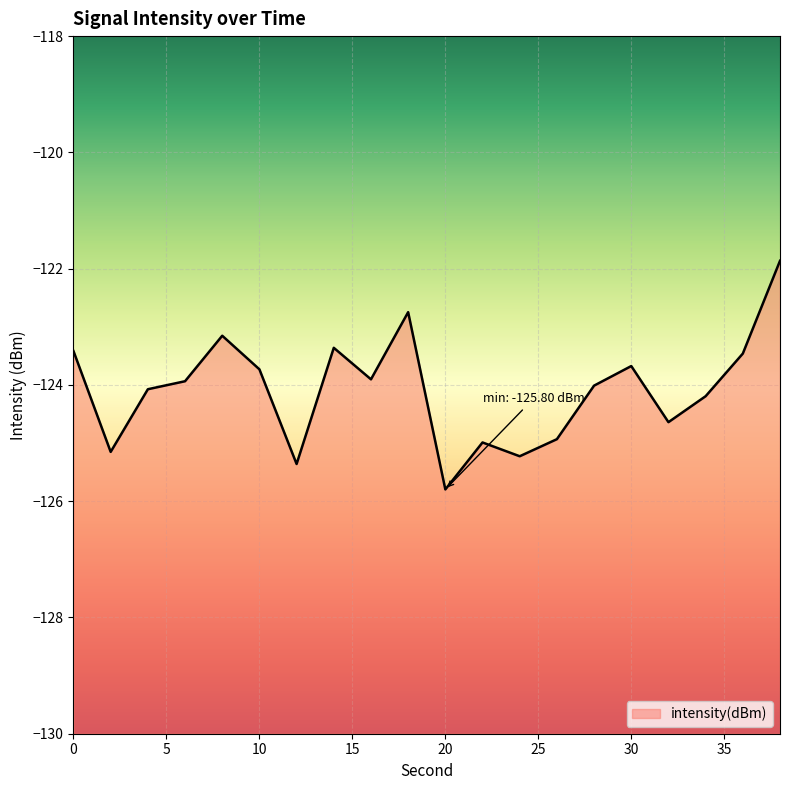

What is the difference between the values at 34 and 2?

1.0